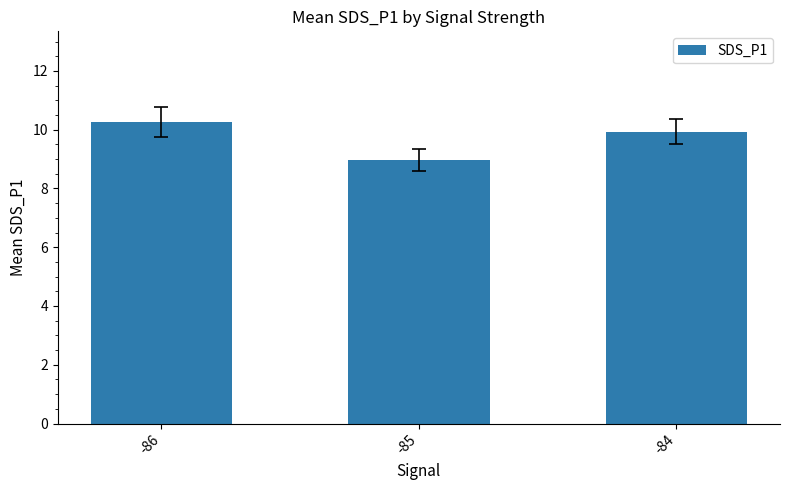

Is it true that the value at -86 is 16.6?

False